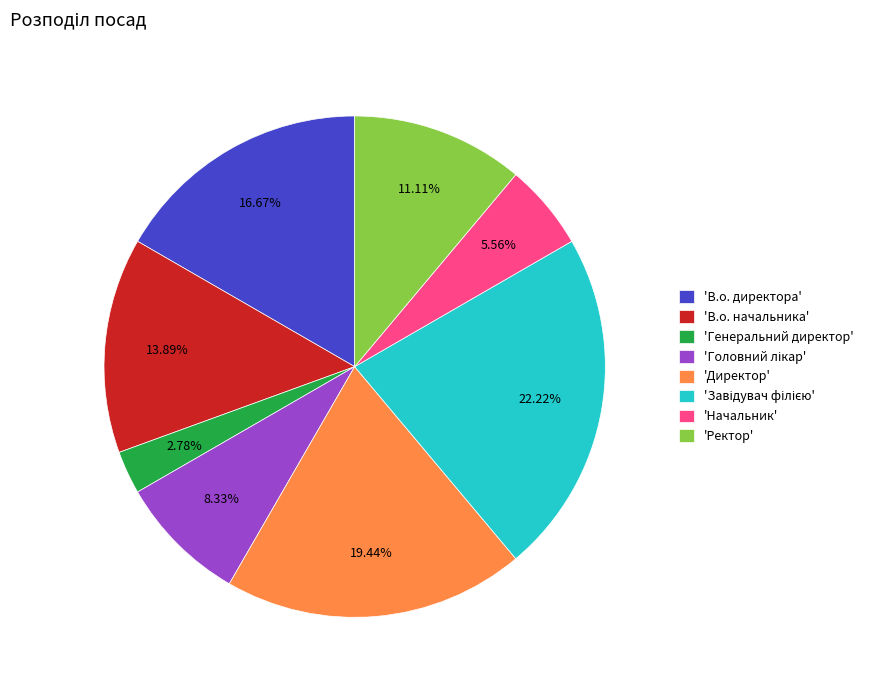

Is there a majority slice in this chart?

No